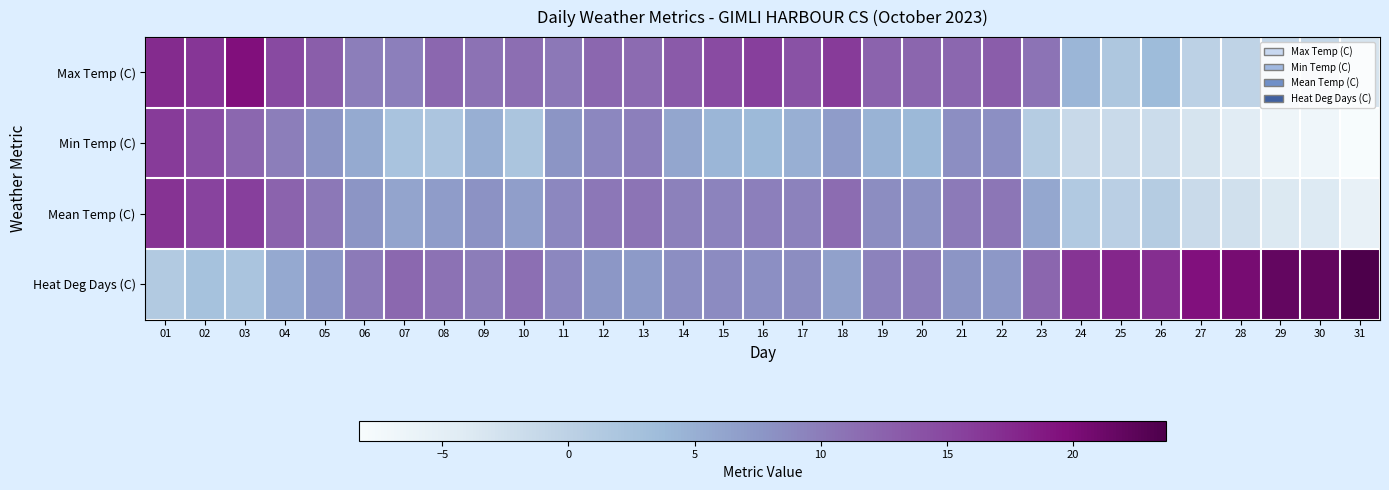

How many distinct data groups are displayed?

4